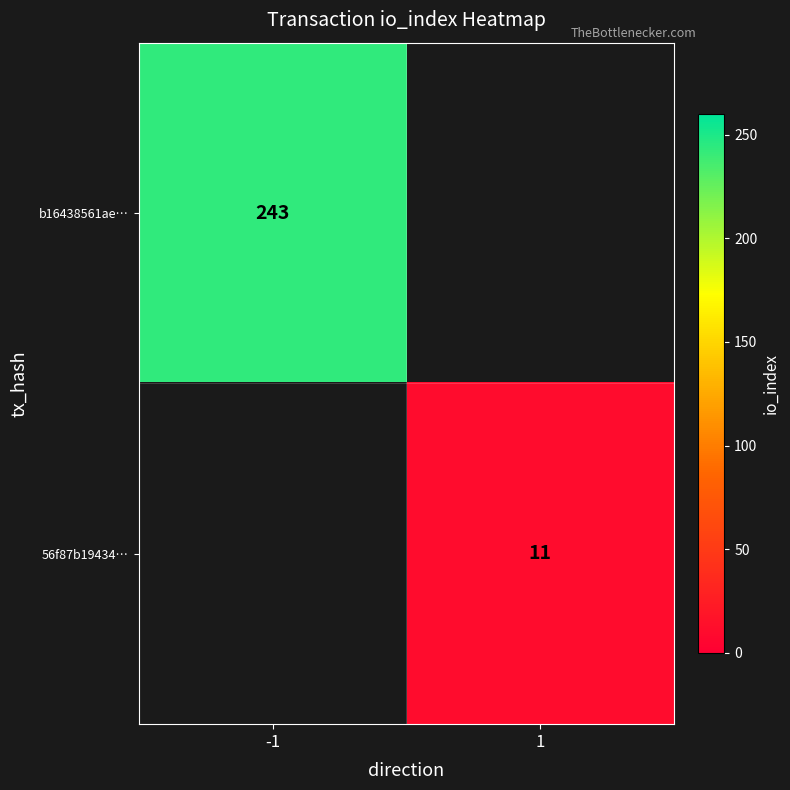

The 56f87b19434… series shows 18.5 at 1. True or false?

False